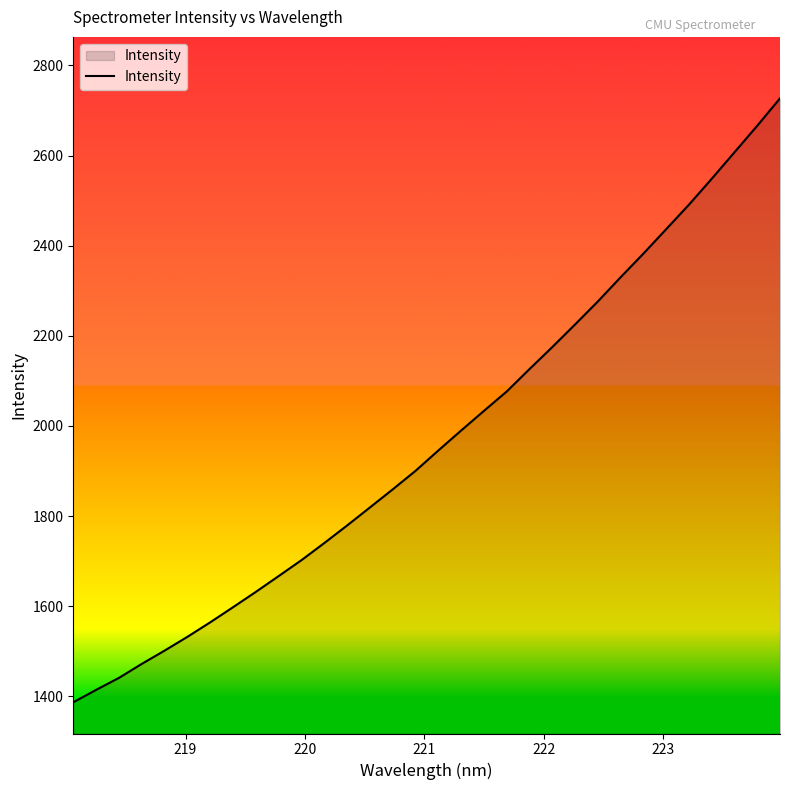

What is the maximum value shown in the chart?

2726.9